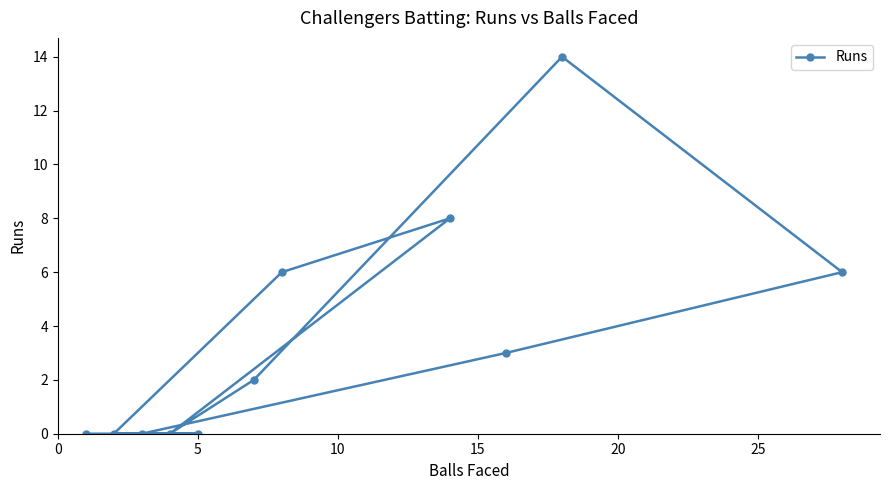

What is the greatest value displayed?

14